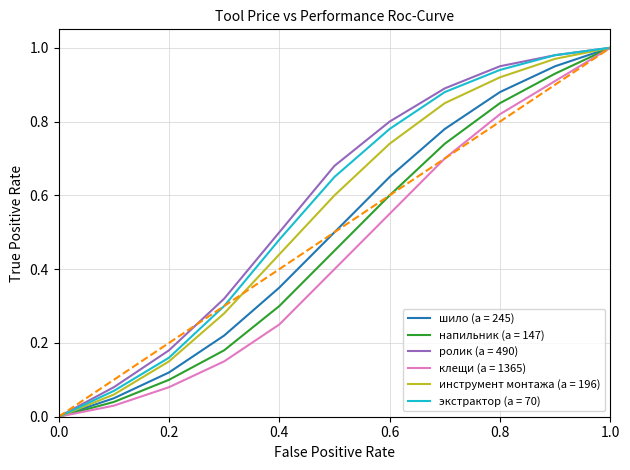

Does the chart display data point markers on the line(s)?

No